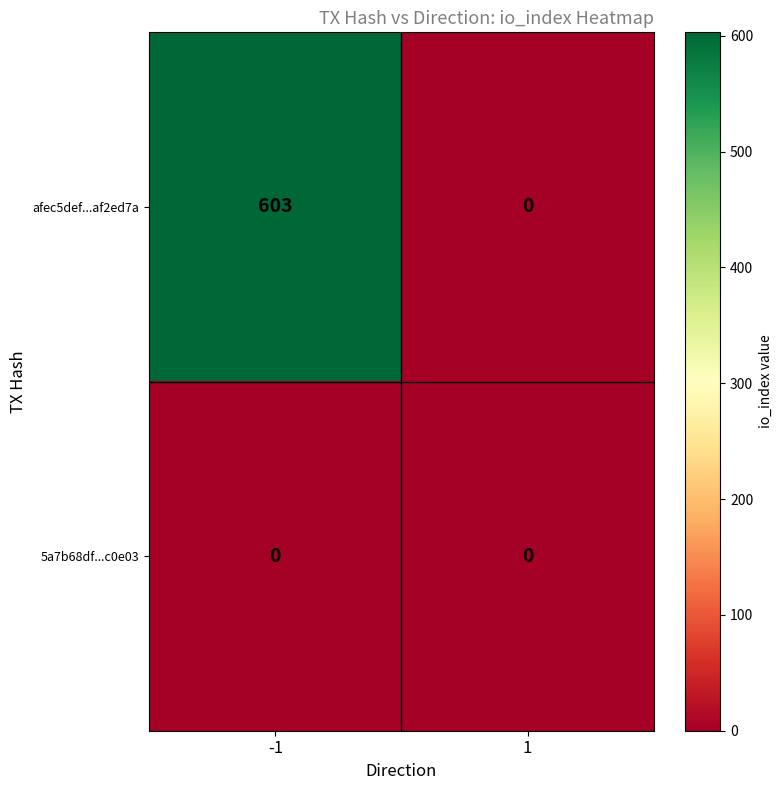

Rank the series by their average value, from highest to lowest.

afec5def...af2ed7a, 5a7b68df...c0e03